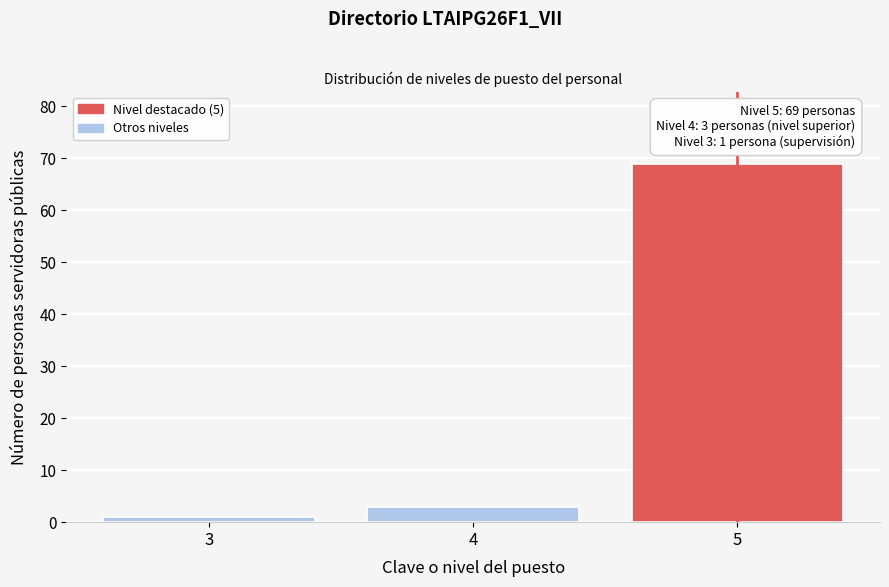

Over which range of the x-axis is the bar tallest?

4.5 to 5.5